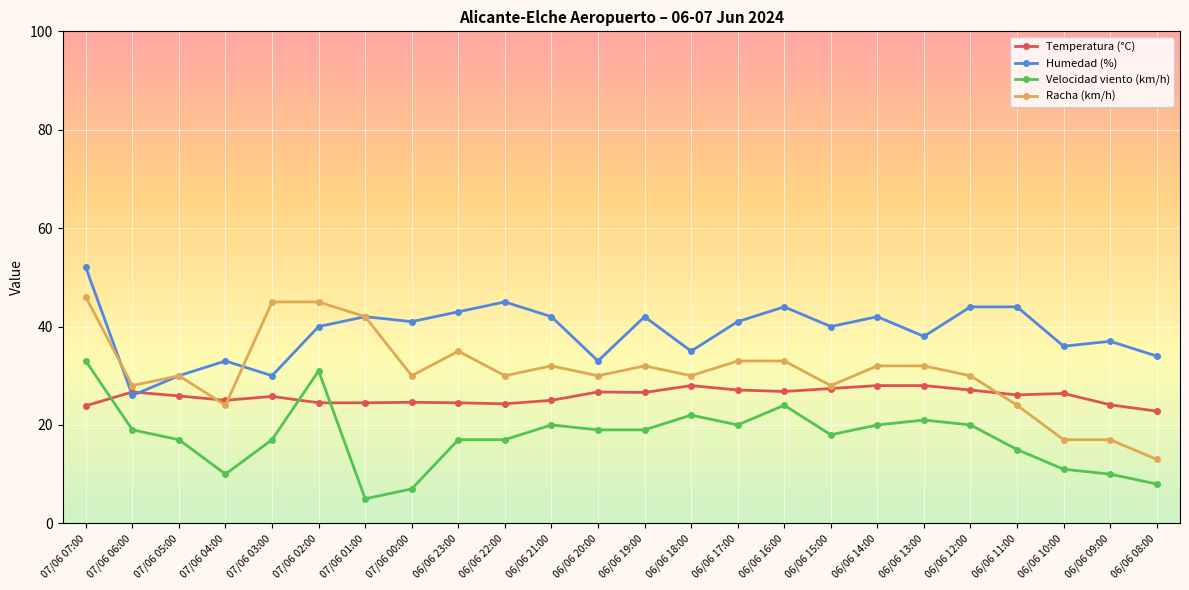

Which category has the highest value across all series?

07/06 07:00